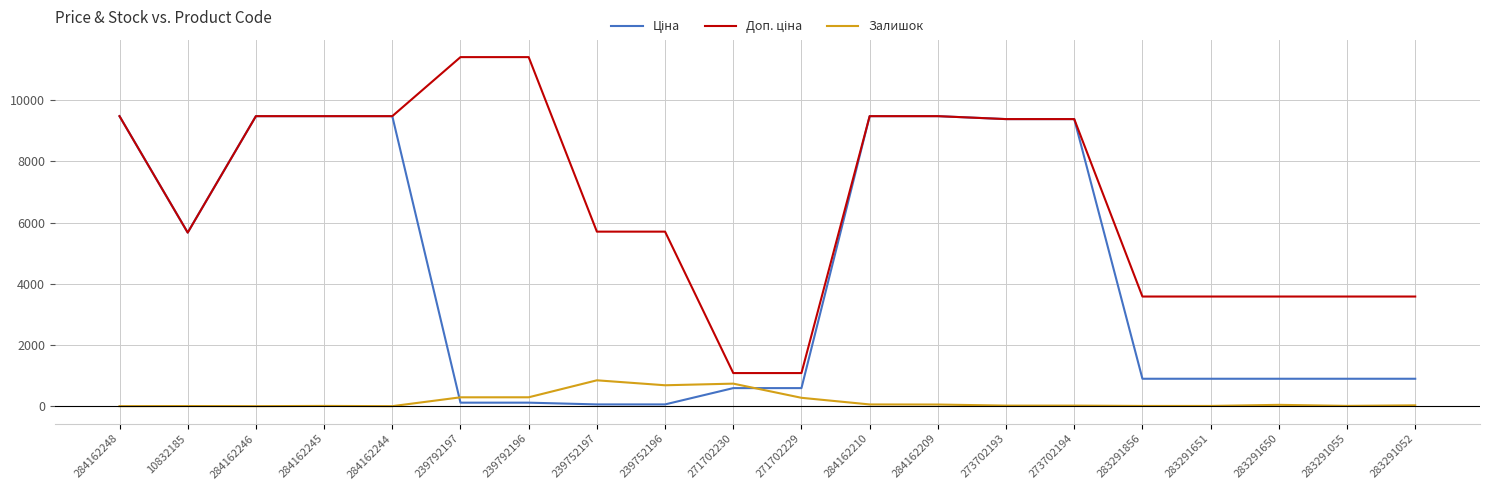

How many series are shown in this chart?

3